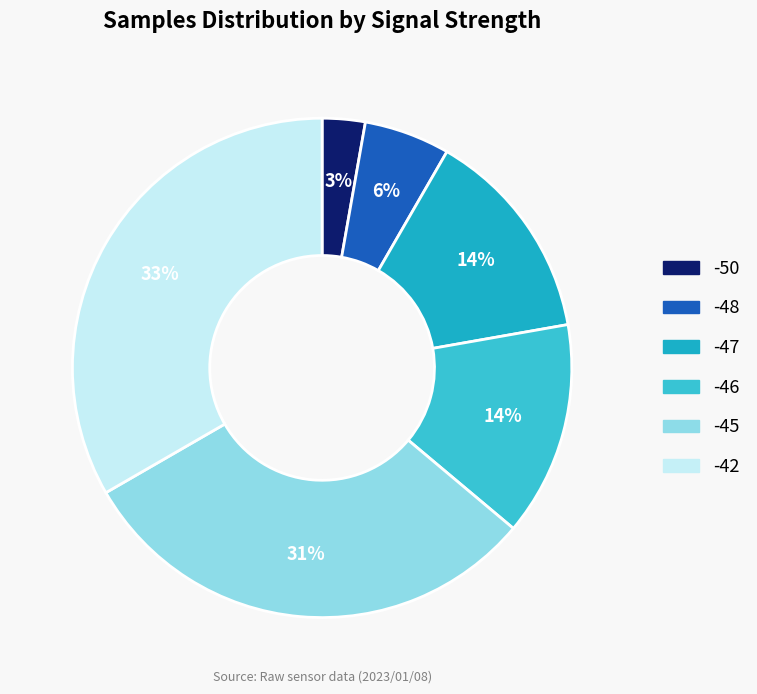

How many segments does this pie chart have?

6